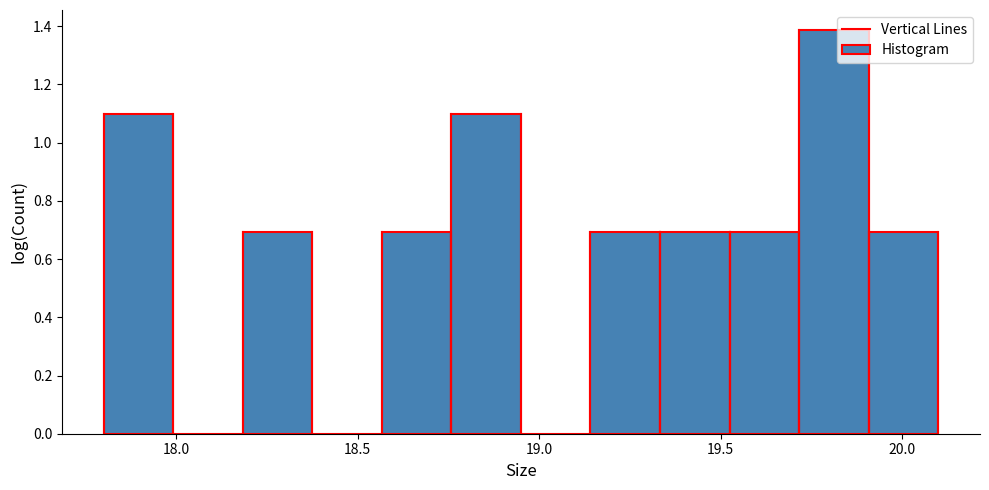

Read against the x-axis, roughly where is the centre of the tallest bar?

19.80